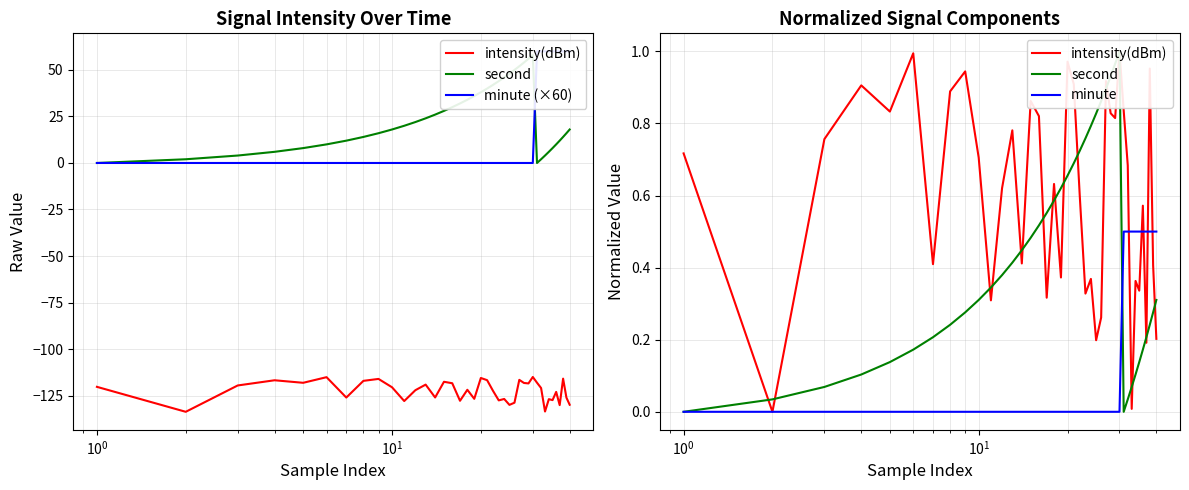

What is the highest value of the minute series?

0.5